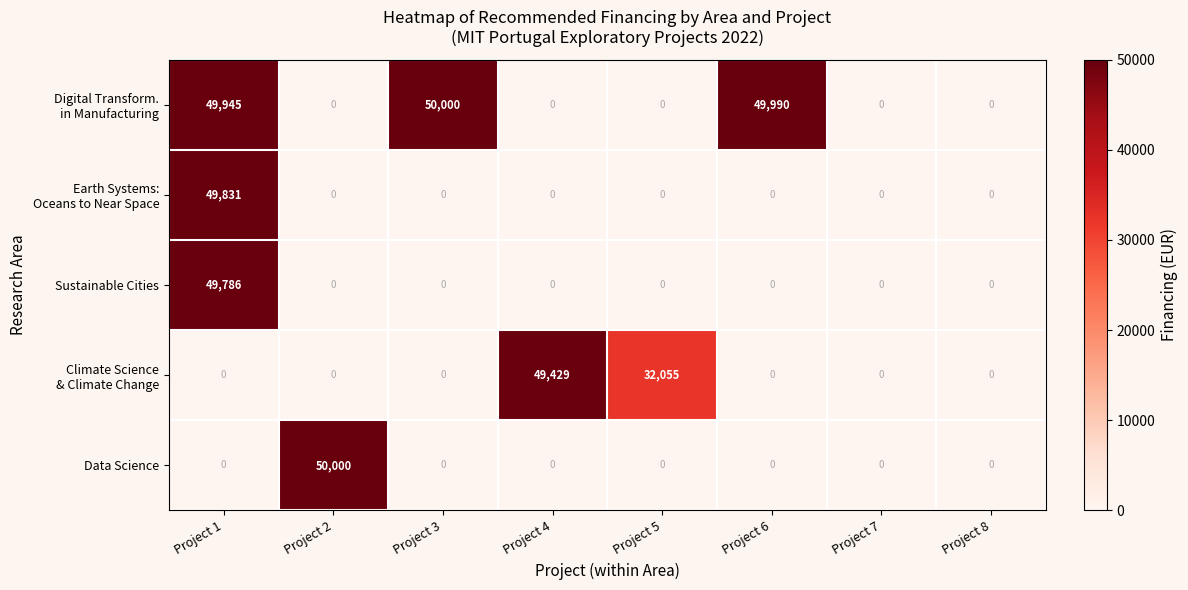

Count the number of data series in this chart.

5